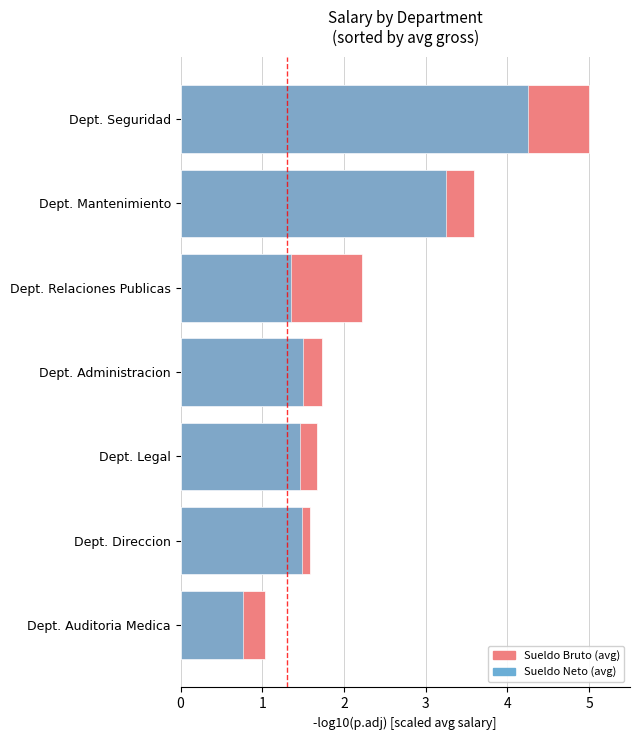

Which series has the widest spread of values?

Sueldo Bruto (avg)